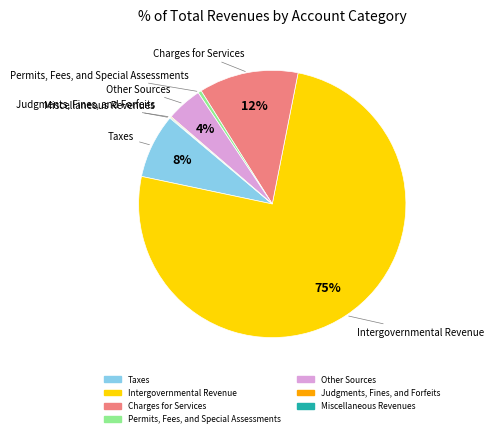

Which category has the biggest portion of the pie?

Intergovernmental Revenue